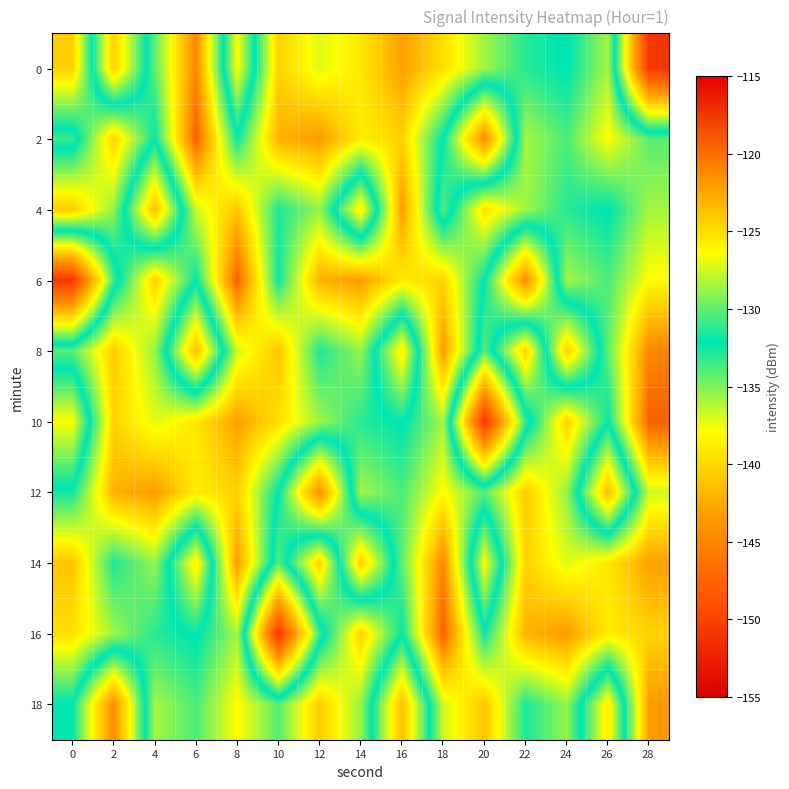

How many distinct data groups are displayed?

10